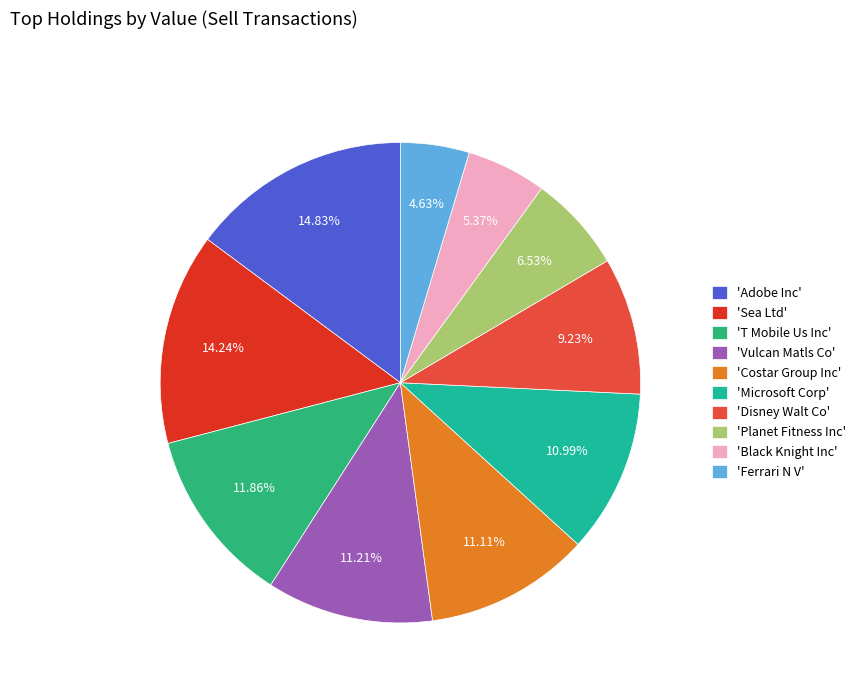

How many segments does this pie chart have?

10